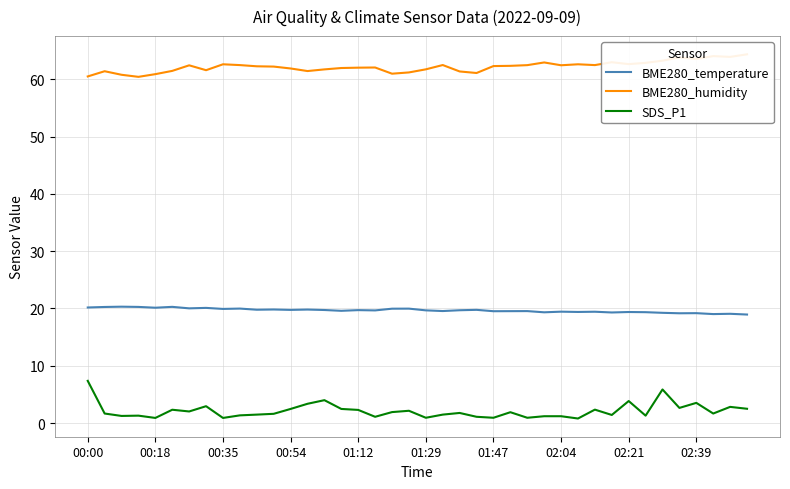

Where does the BME280_temperature series first go above 19?

00:00